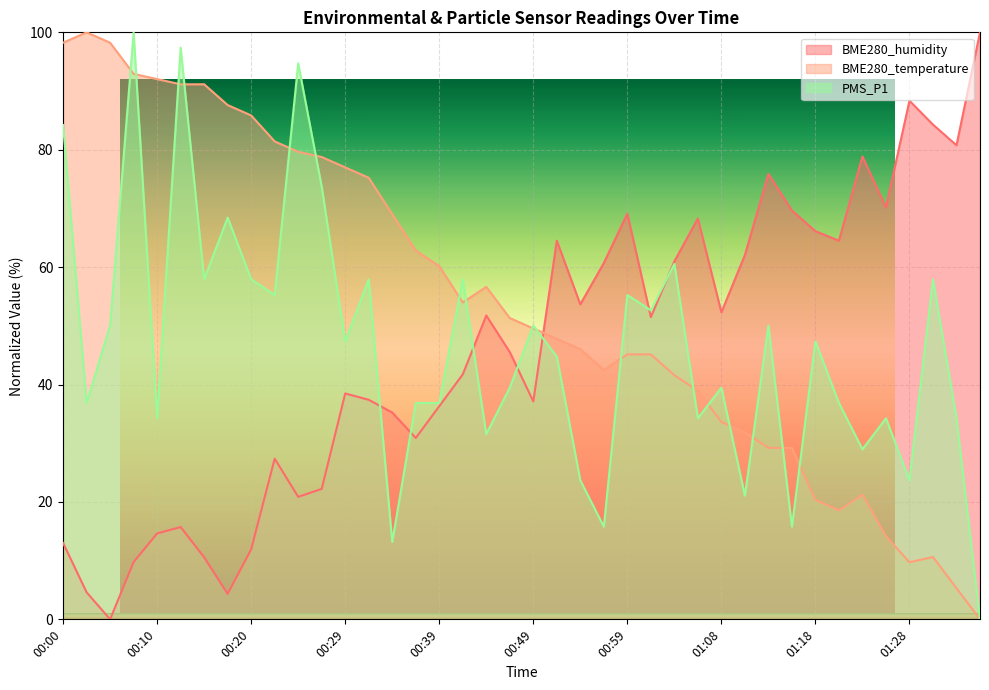

What is the value of the PMS_P1 point at the 17th from the left?

36.9